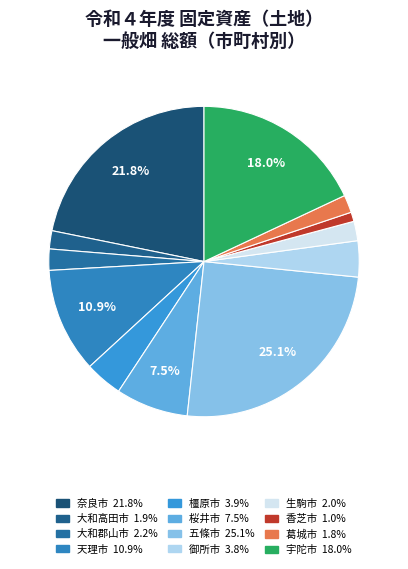

To the nearest percent, what percentage of the pie is 宇陀市?

18%